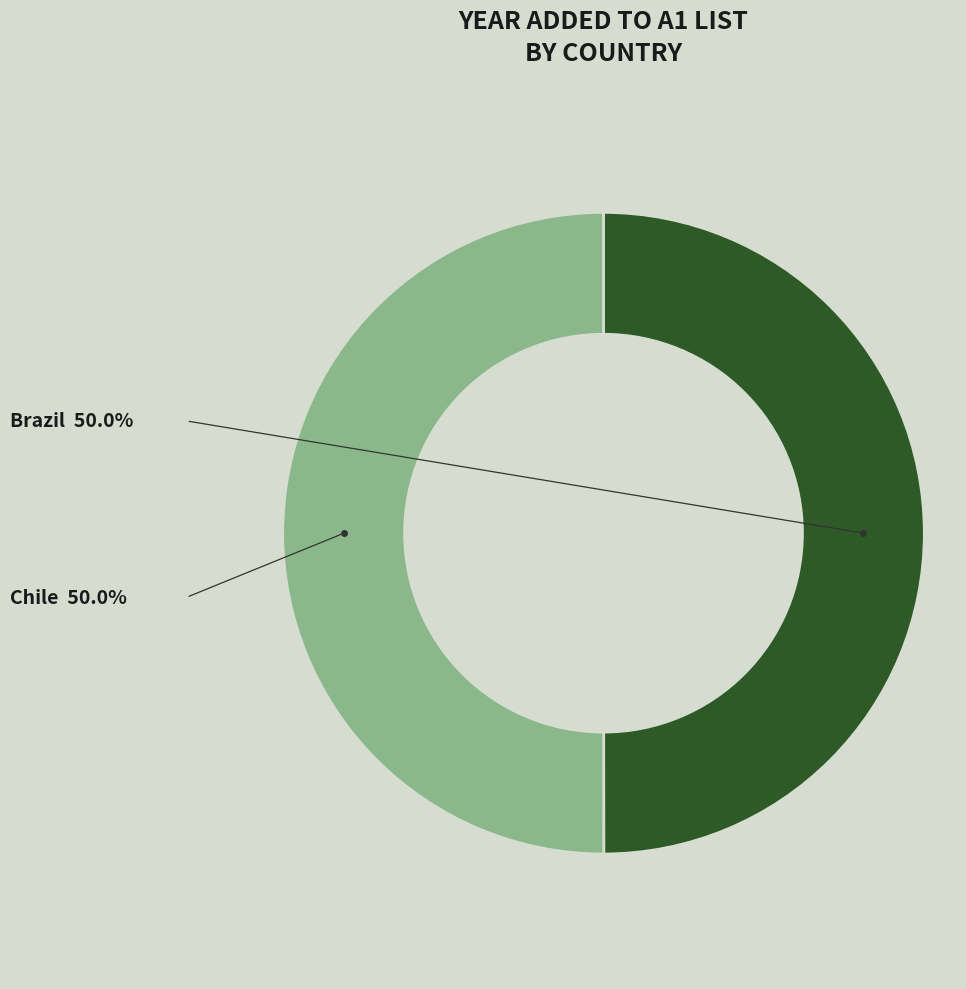

How many slices are in this pie chart?

2